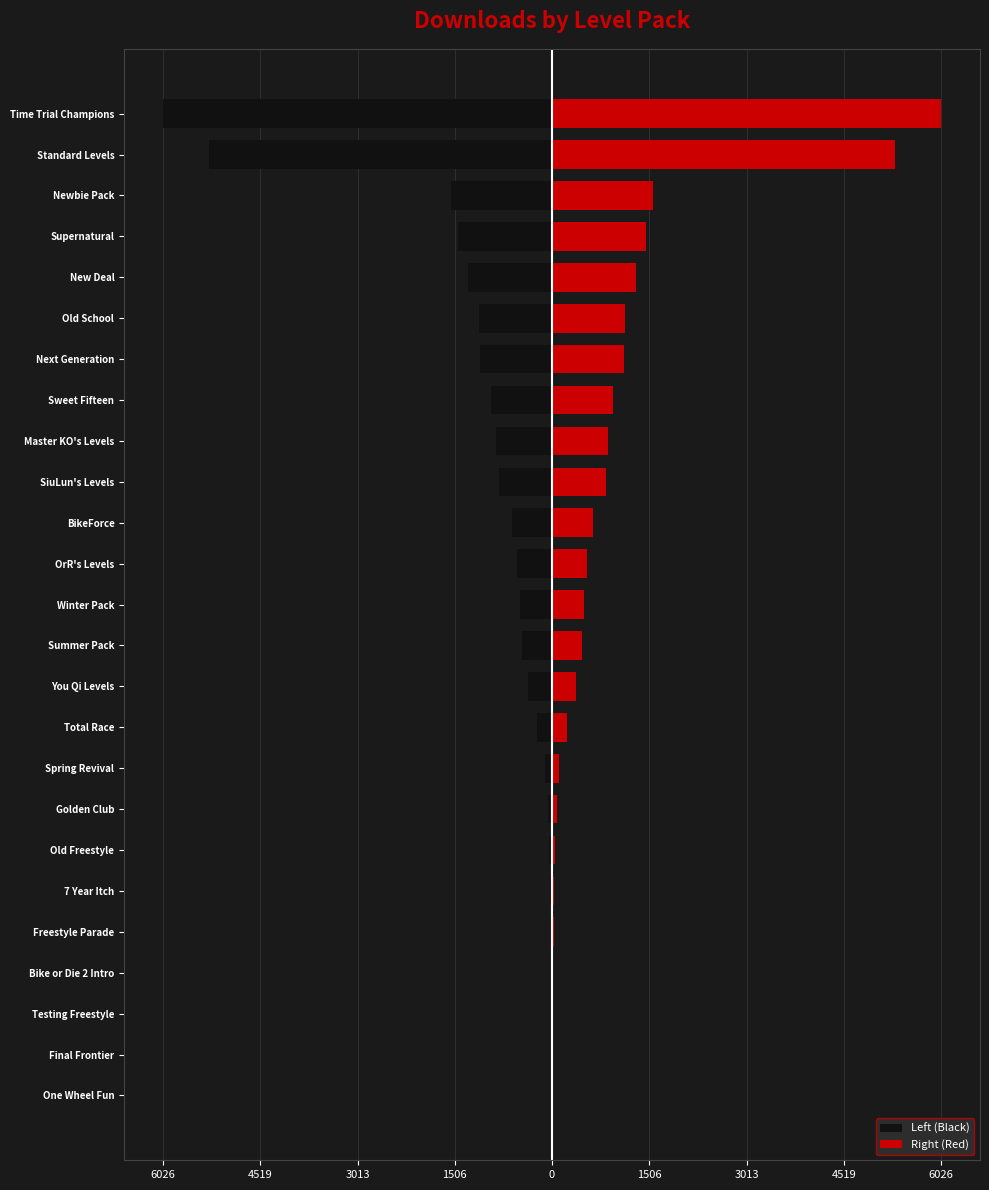

Reading left to right, list all the values displayed in this chart.

Left (Black): -3.5	-4.5	-5.0	-8.0	-23.0	-32.0	-43.5	-69.0	-103.0	-227.0	-372.0	-459.5	-499.5	-536.0	-627.0	-828.5	-868.5	-950.5	-1122.0	-1124.5	-1308.0	-1456.0	-1564.5	-5313.0	-6026.5
Right (Red): 3.5	4.5	5.0	8.0	23.0	32.0	43.5	69.0	103.0	227.0	372.0	459.5	499.5	536.0	627.0	828.5	868.5	950.5	1122.0	1124.5	1308.0	1456.0	1564.5	5313.0	6026.5